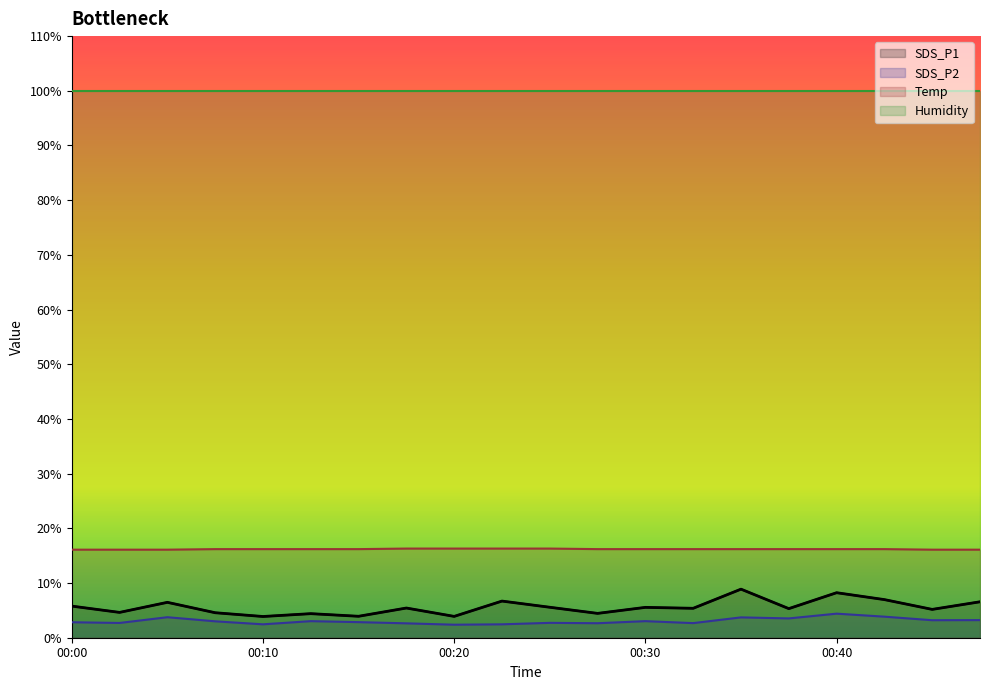

Where is the first local minimum for SDS_P1?

00:03